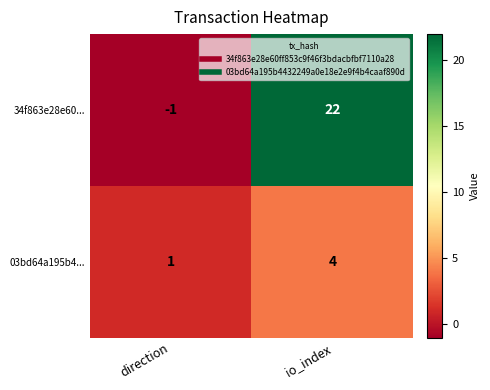

At how many categories does at least one series exceed 10?

1